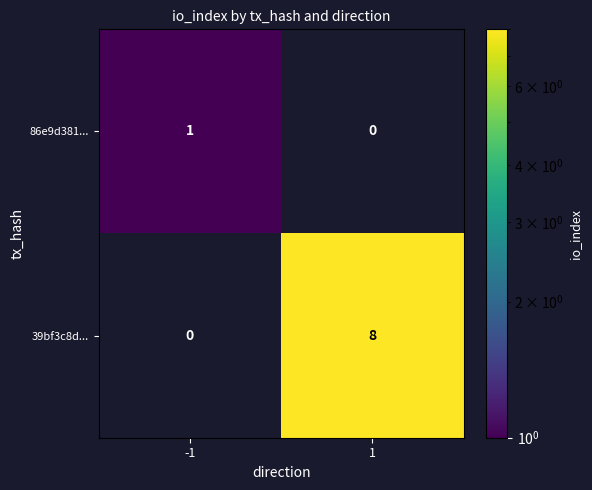

What is the greatest value displayed?

8